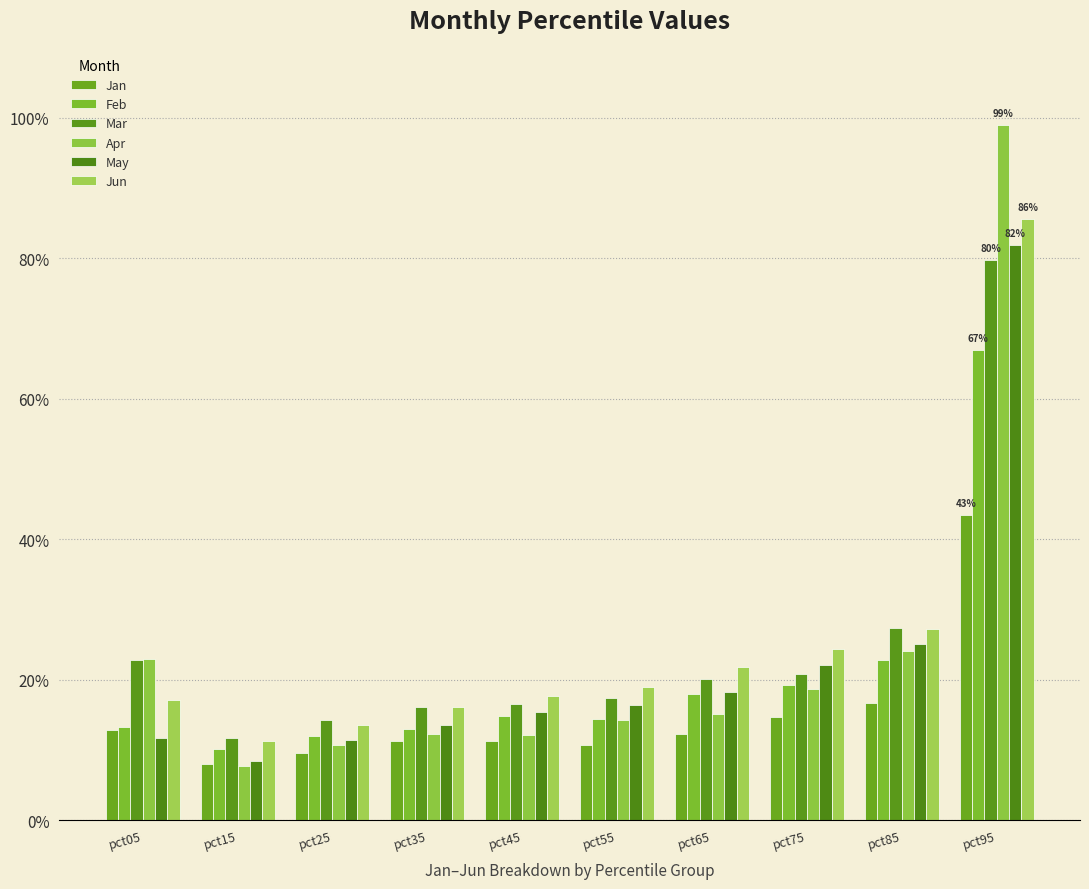

Is it true that Apr equals 0.0 at pct65?

False